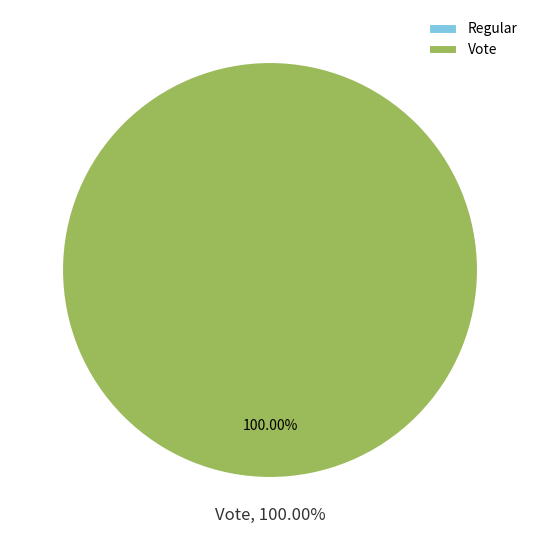

How many slices are in this pie chart?

2